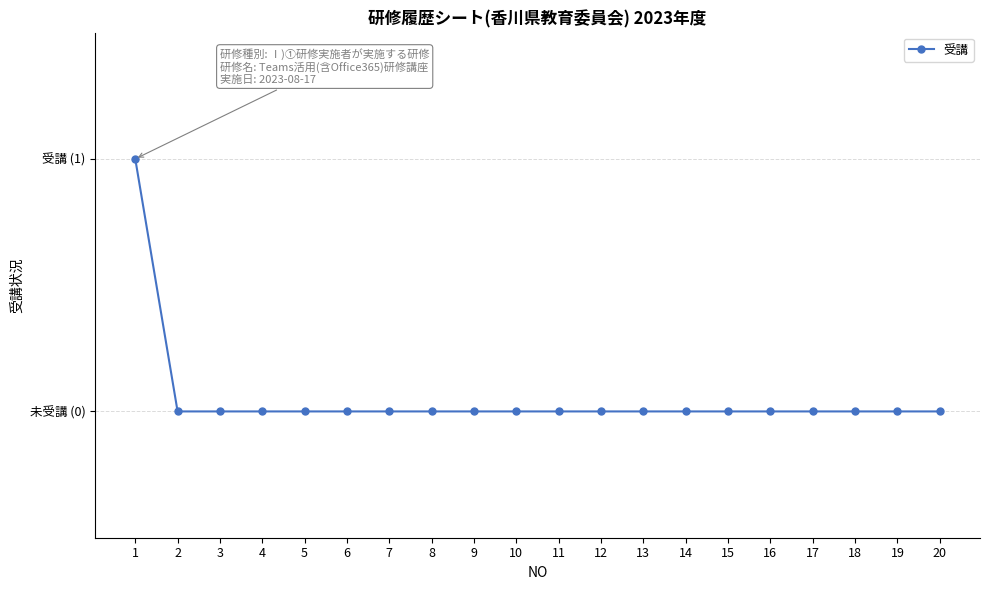

True or false: the data has more than 2 interior local peaks.

False